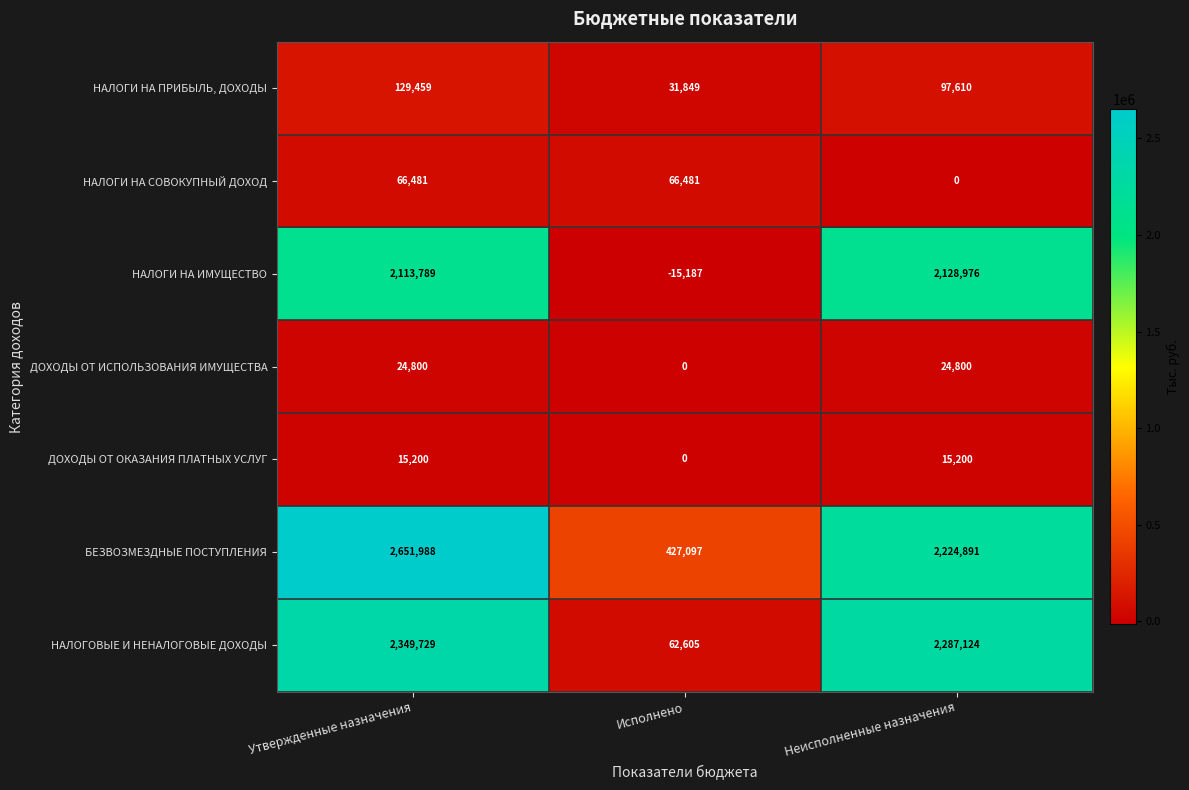

Between Утвержденные назначения and Неисполненные назначения, which series saw the biggest shift?

БЕЗВОЗМЕЗДНЫЕ ПОСТУПЛЕНИЯ